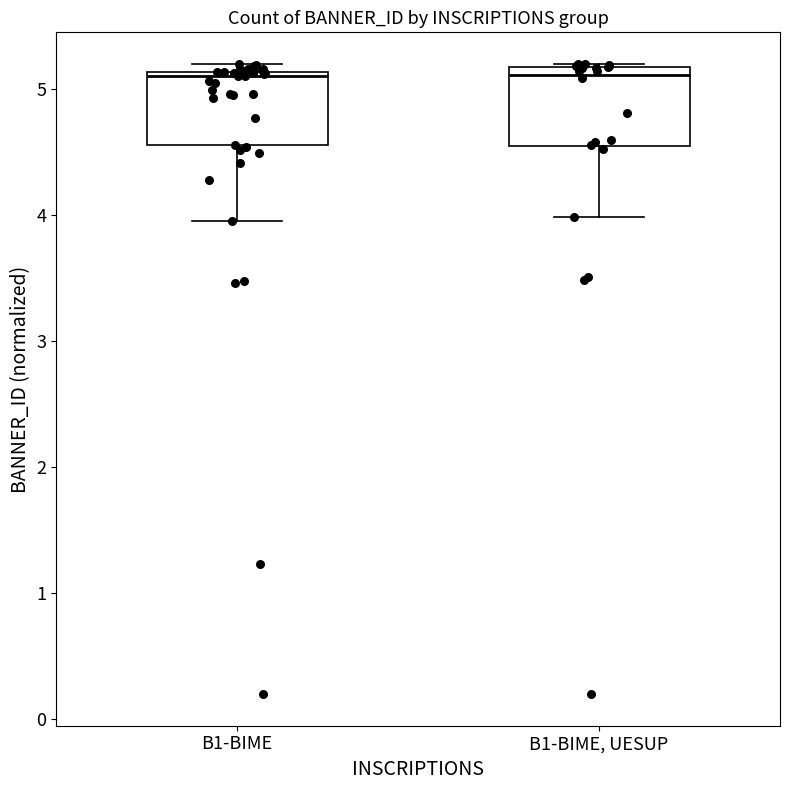

Reading left to right, transcribe this box plot: for each box, give where its median line is, the range the box spans, and where its two whiskers end, as read against the y-axis. The values are not printed on the chart, so give them approximately, as read against the axis.

B1-BIME: median 5.1 (just below the box's upper edge), box 4.6 to 5.1, whiskers 4.0 to 5.2
B1-BIME, UESUP: median 5.1, box 4.5 to 5.2, whiskers 4.0 to 5.2